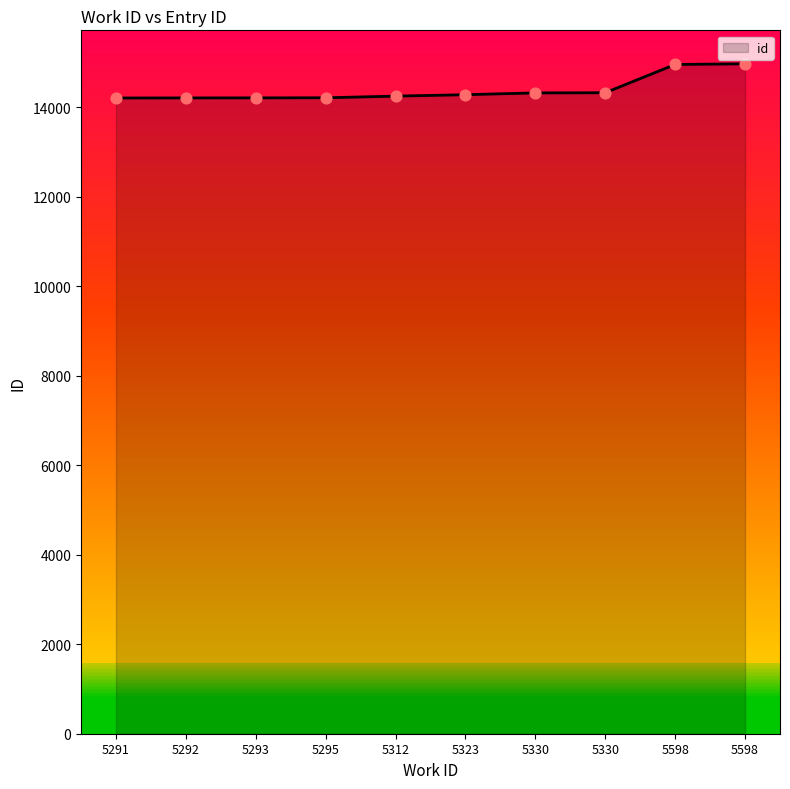

What is the change in value from 5323 to 5330?

+40